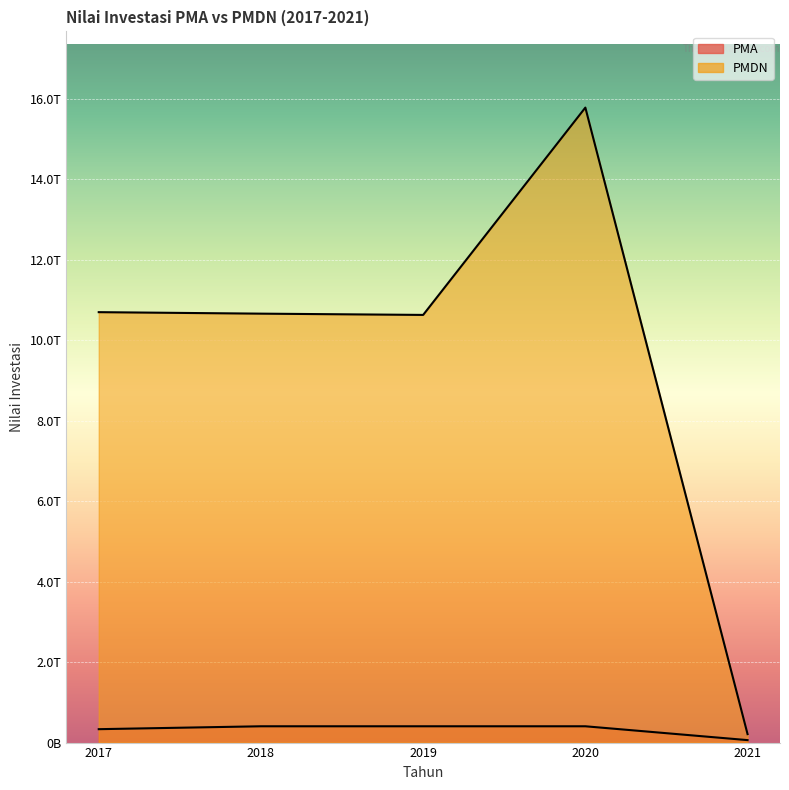

At which category is the sum across all series the highest?

2020